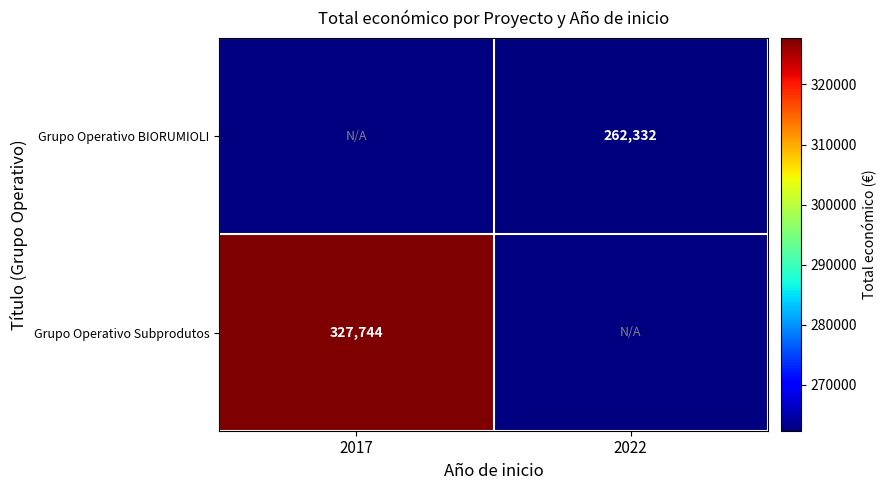

Is the value of Grupo Operativo Subprodutos at 2017 greater than the value of Grupo Operativo BIORUMIOLI at 2022?

Yes